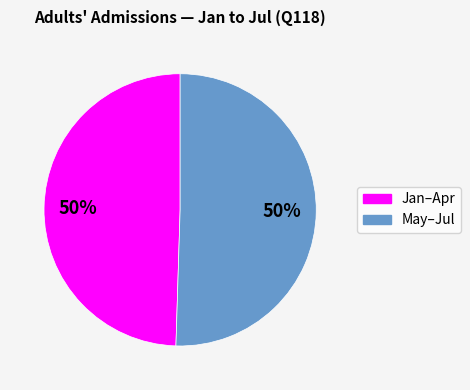

Is it true that May–Jul is 50% of the pie?

True